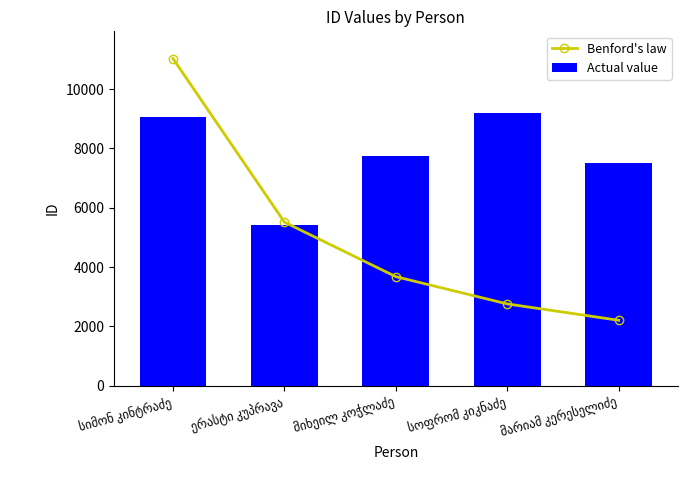

Does the chart contain stacked bars?

No